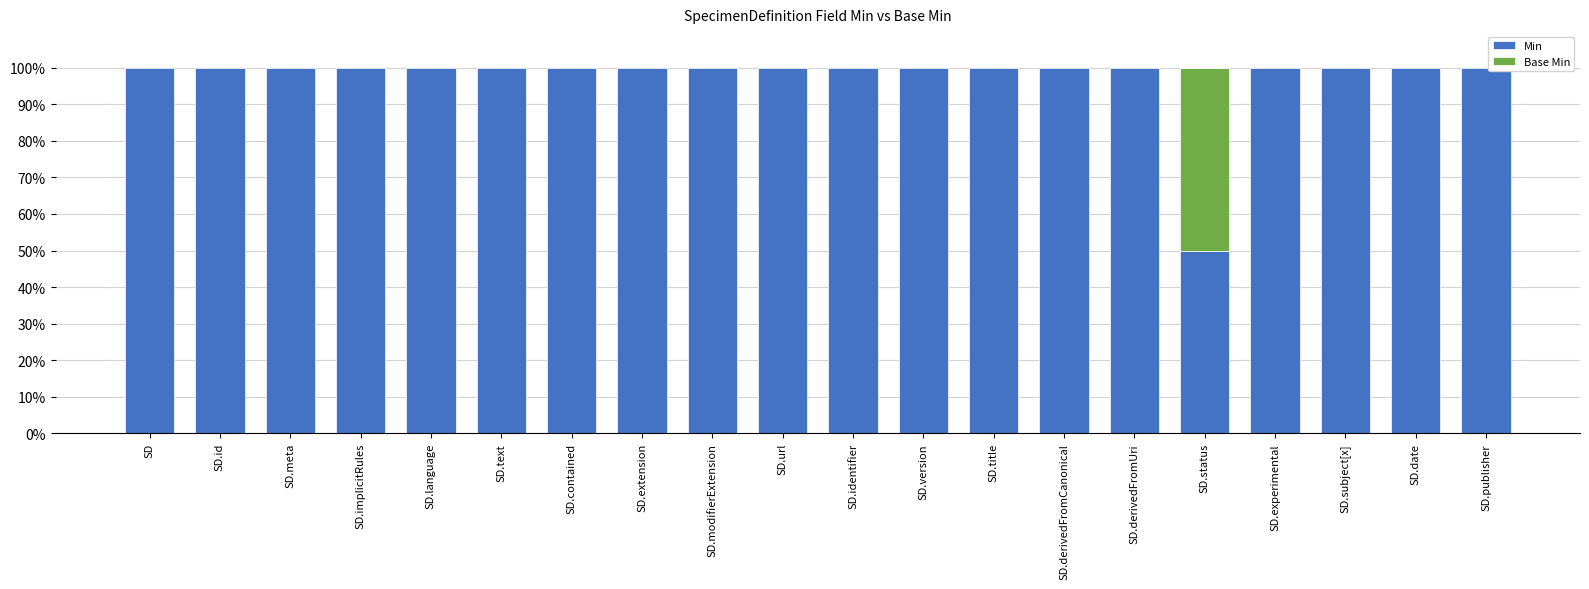

What is the difference between the maximum and minimum values in the Min series?

50